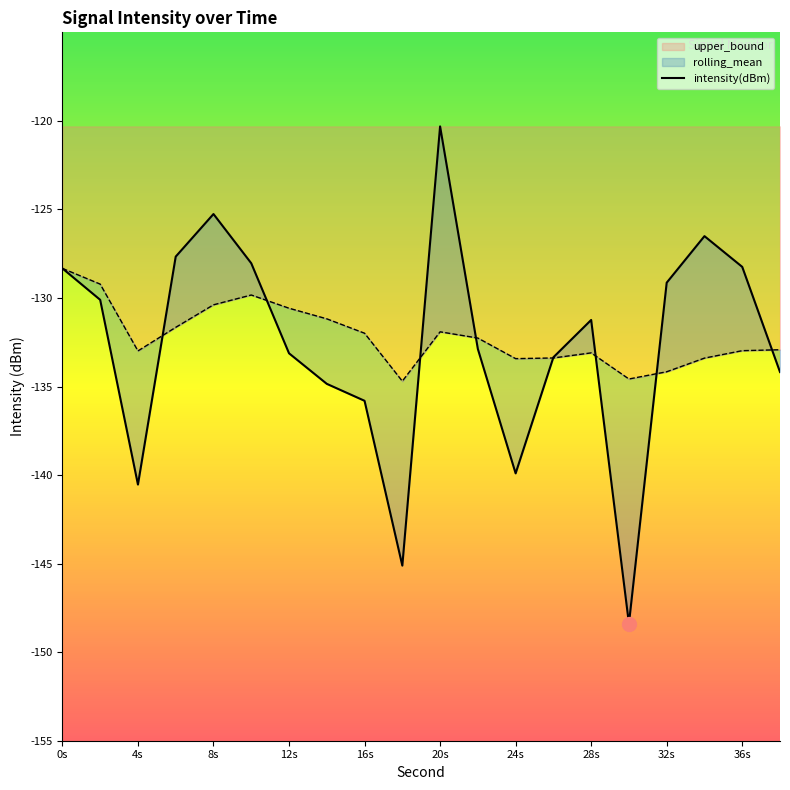

Reading left to right, extract all data points from this chart.

intensity(dBm): -128.3	-130.1	-140.5	-127.7	-125.3	-128.0	-133.1	-134.8	-135.8	-145.1	-120.3	-132.9	-139.9	-133.3	-131.2	-148.4	-129.1	-126.5	-128.2	-134.2
rolling_mean: -128.3	-129.2	-133.0	-131.7	-130.4	-129.8	-130.6	-131.2	-132.0	-134.7	-131.9	-132.3	-133.4	-133.4	-133.1	-134.6	-134.2	-133.4	-133.0	-132.9